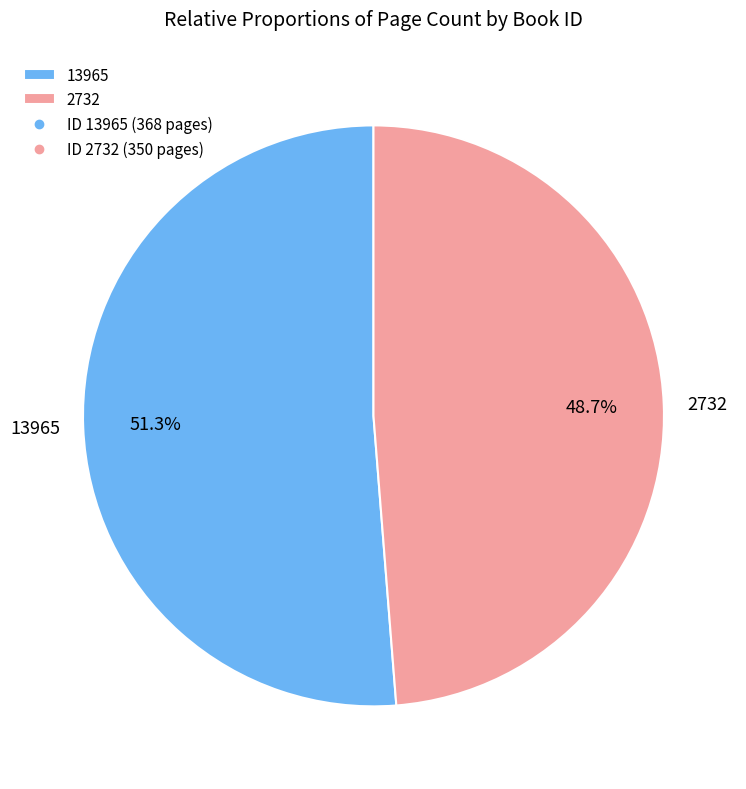

What percentage do 2732 and 13965 together represent?

100.0%